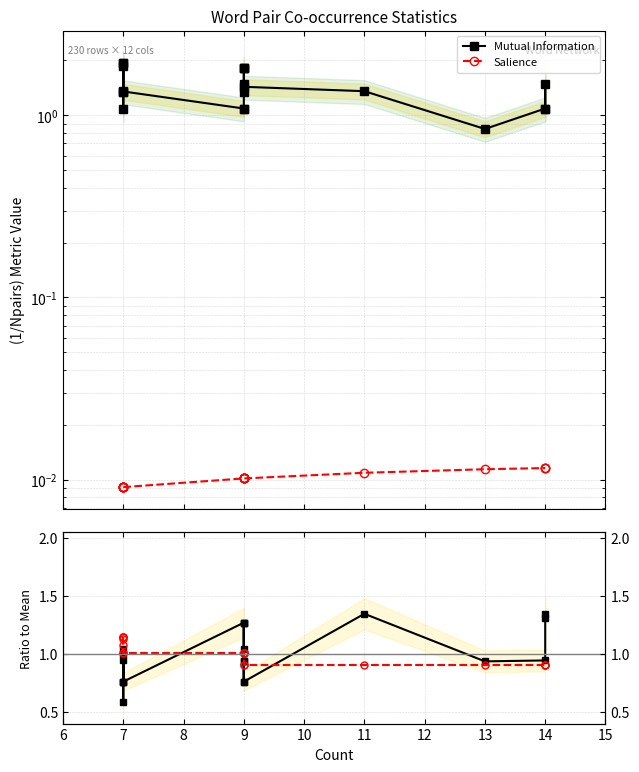

How many lines are shown in the chart?

4